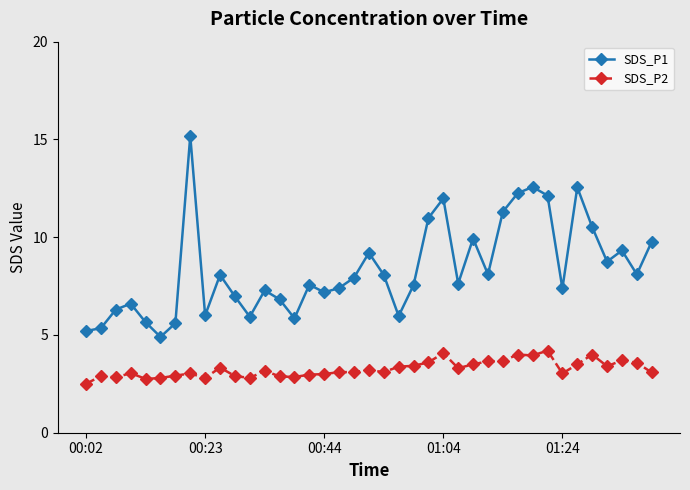

At how many categories does at least one series exceed 2?

39